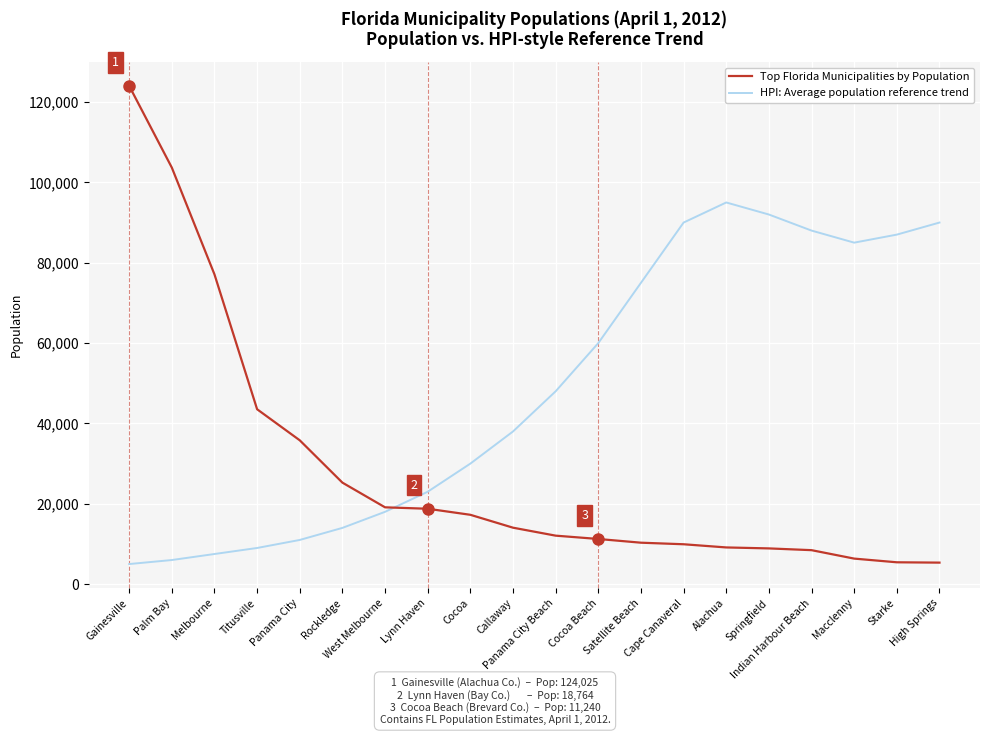

What are all the series names shown in the legend?

Top Florida Municipalities by Population, HPI: Average population reference trend